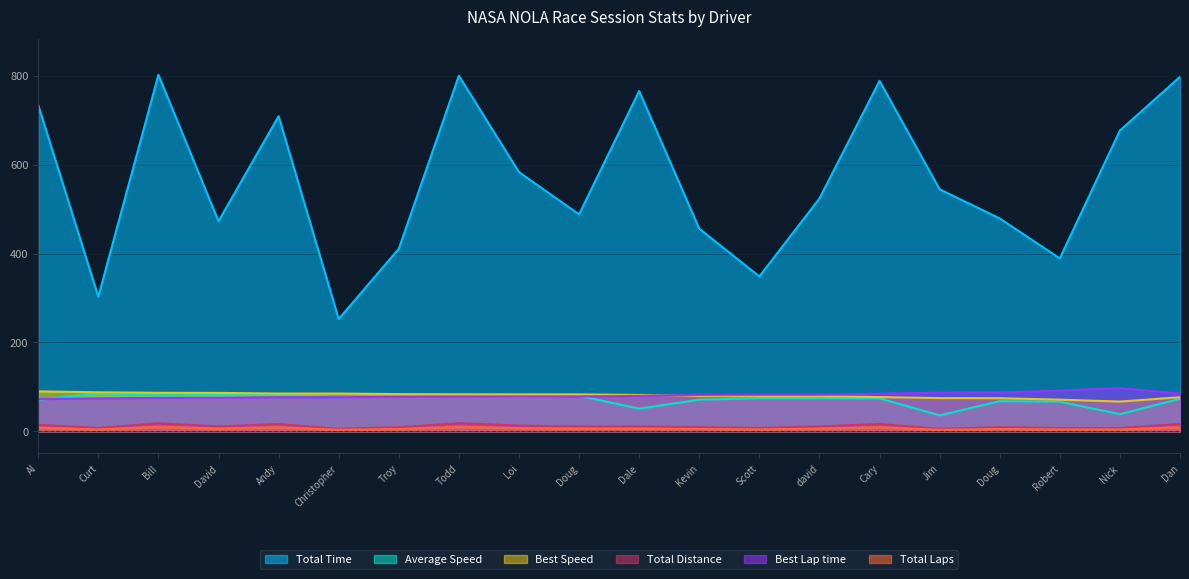

Which series has the largest total across all categories?

Total Time